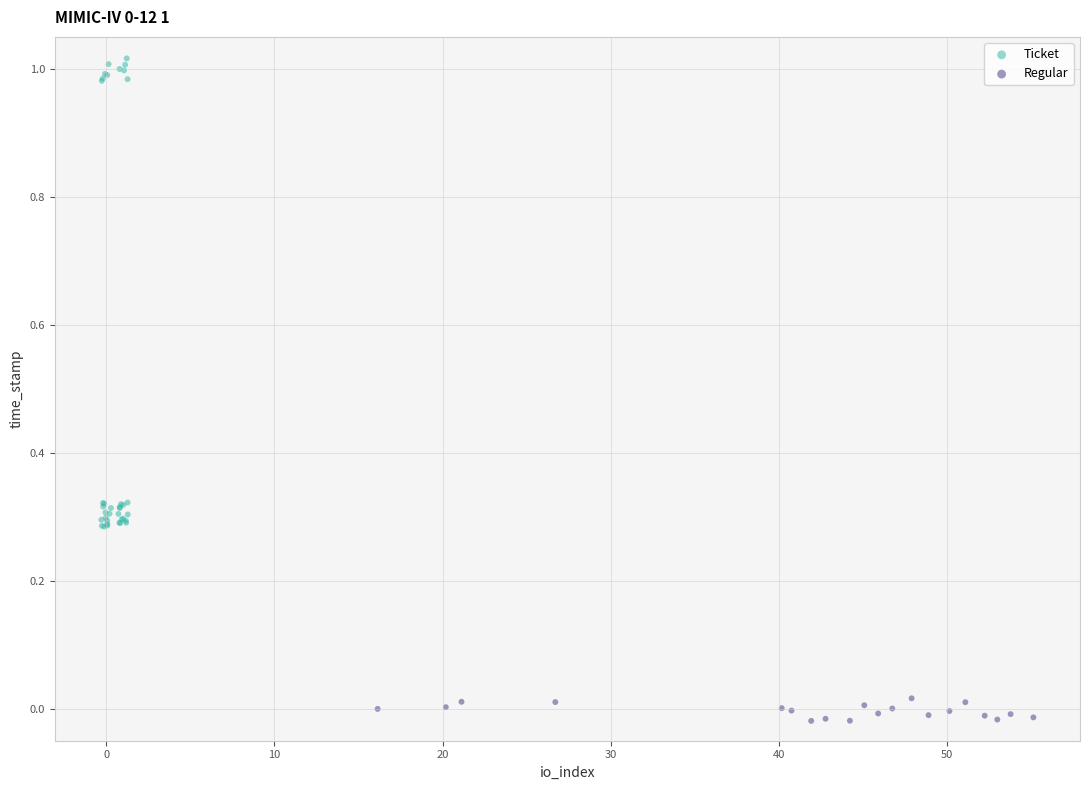

Which series contains the lowest Y value?

Regular